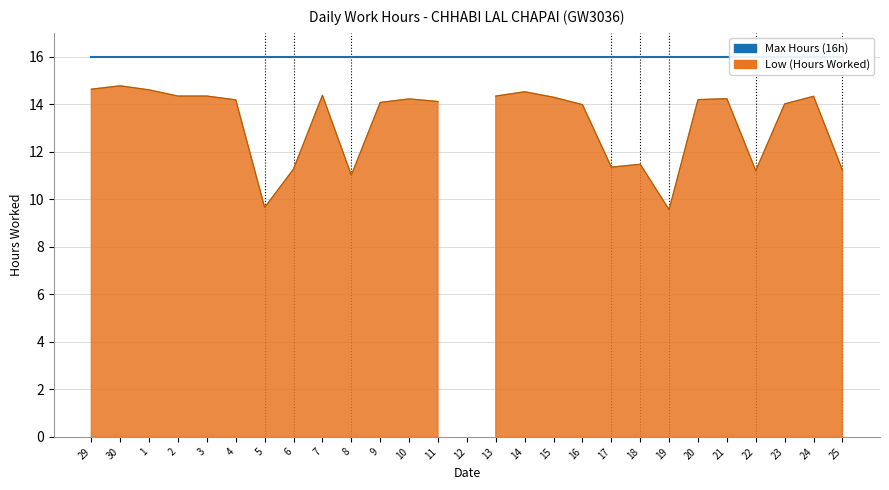

At which category does the data reach its first local peak?

30